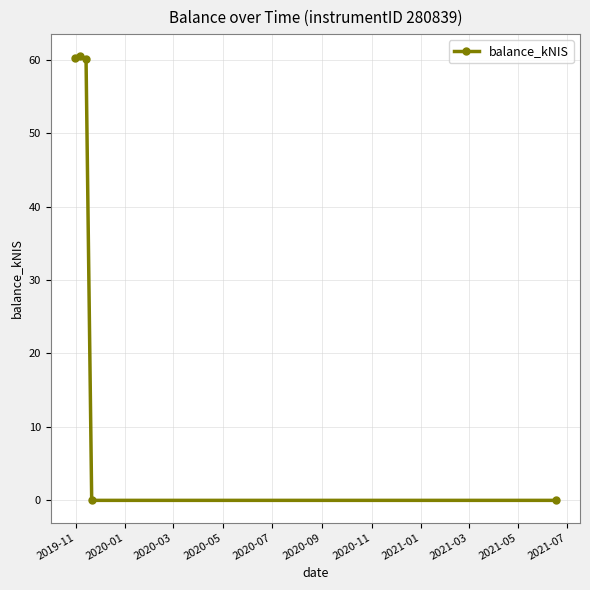

How many interior local peaks (higher than both neighbors) does the data have?

1